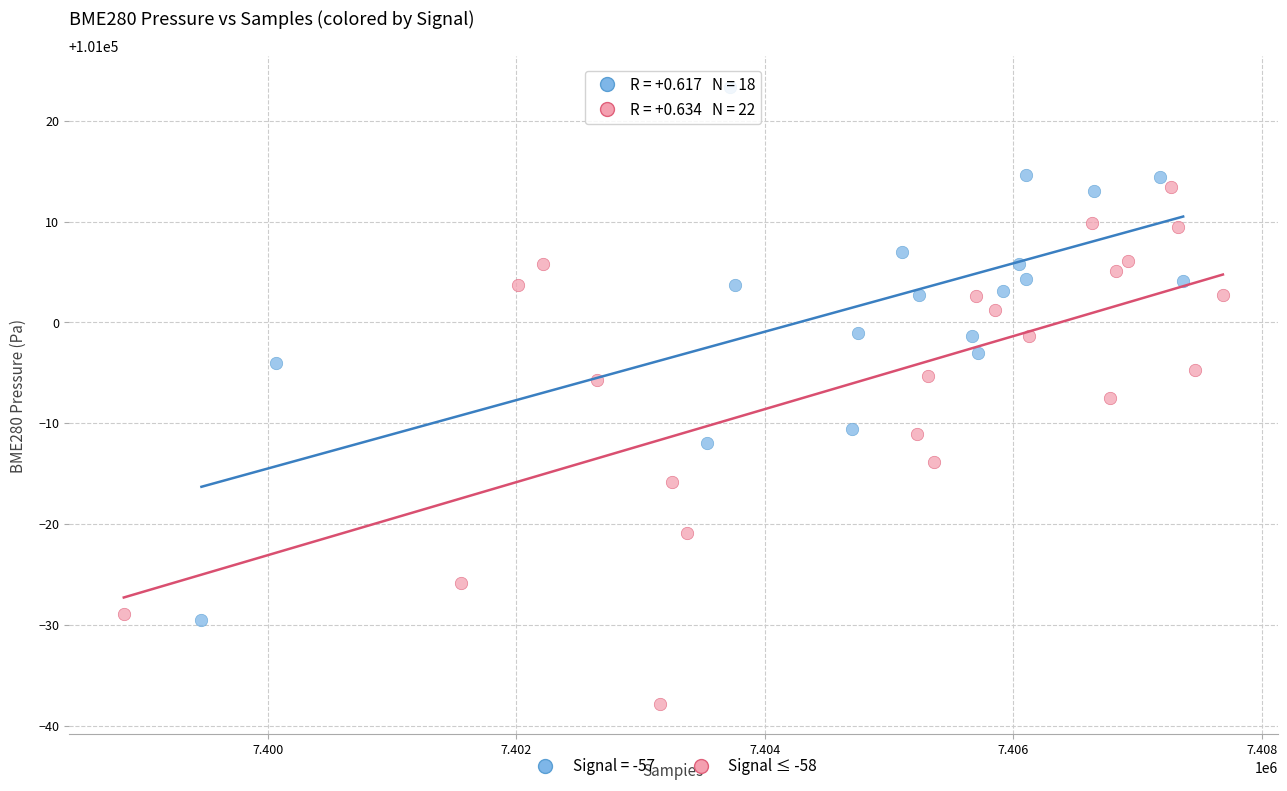

Which series reaches the maximum Y coordinate?

Signal = -57